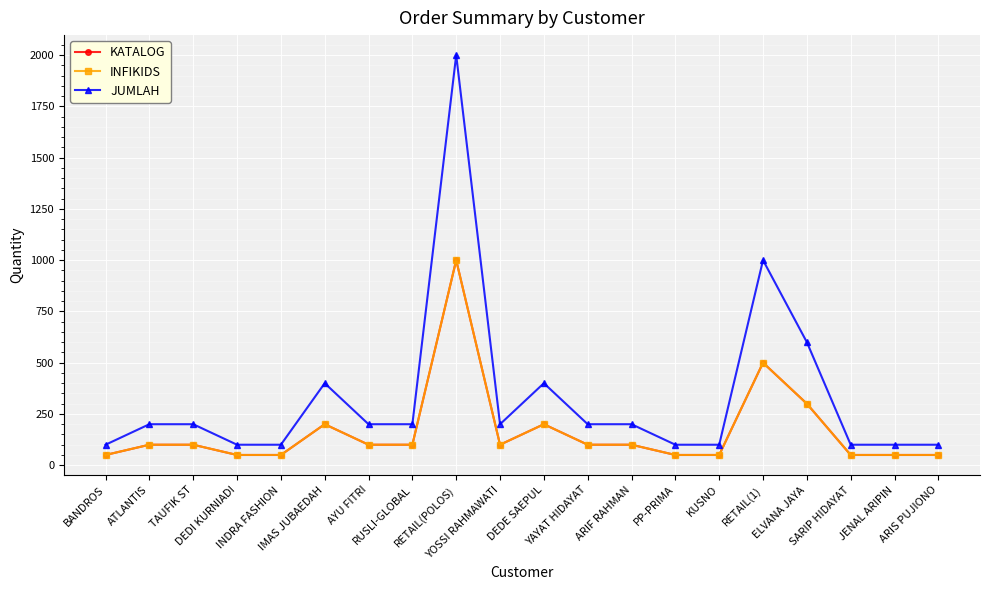

What position from the right is BANDROS?

20